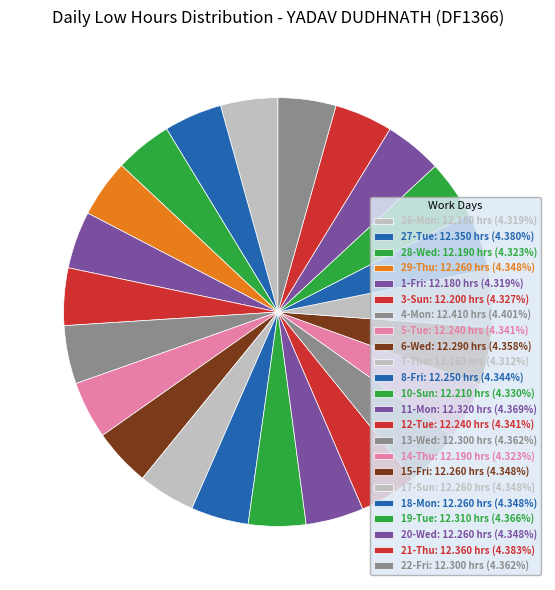

Which slice is the smallest?

23-Sat